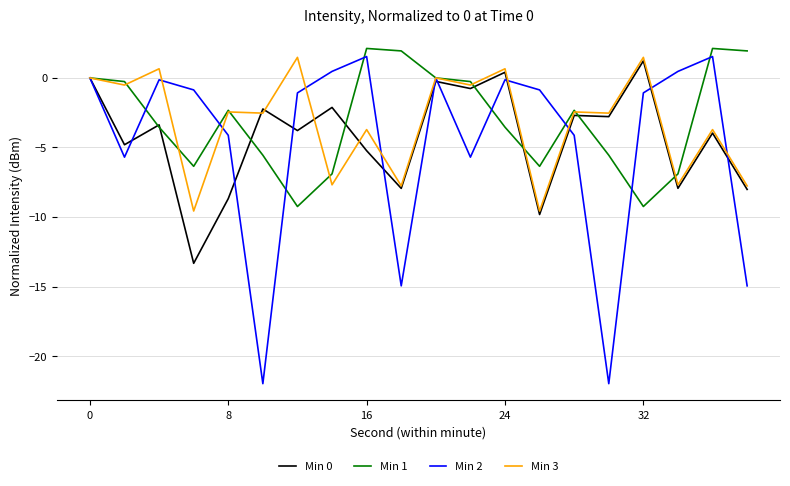

Which series has the largest range (max minus min)?

Min 2